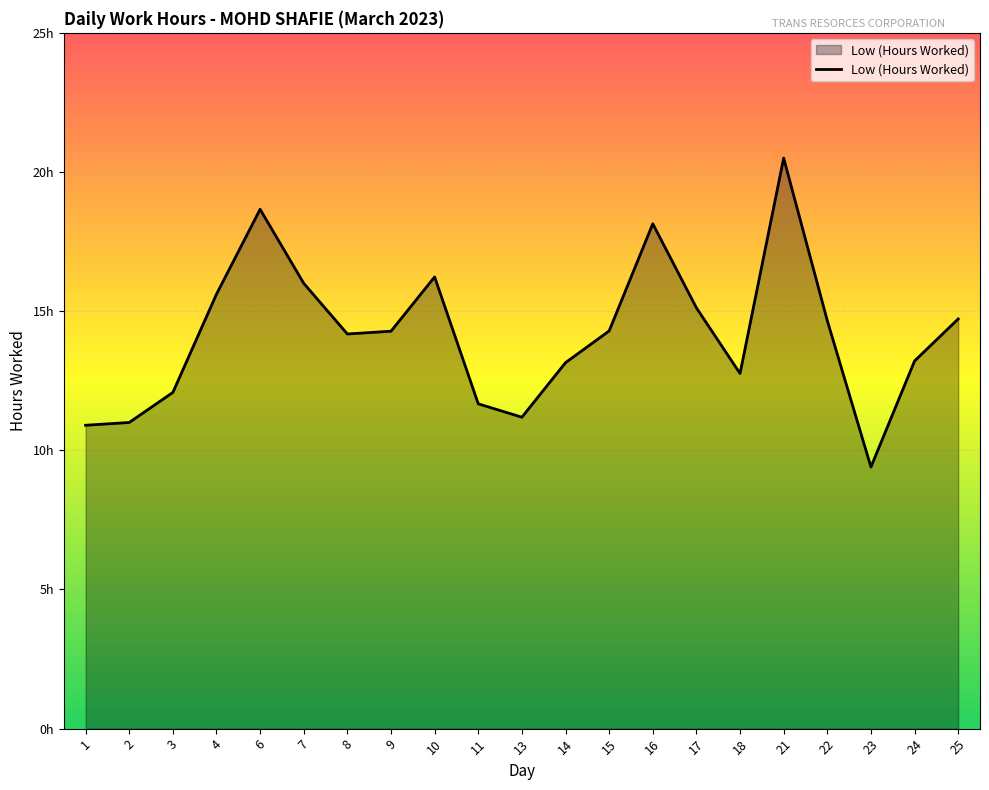

Rank the categories by value from highest to lowest.

21, 6, 16, 10, 7, 4, 17, 25, 22, 15, 9, 8, 24, 14, 18, 3, 11, 13, 2, 1, 23